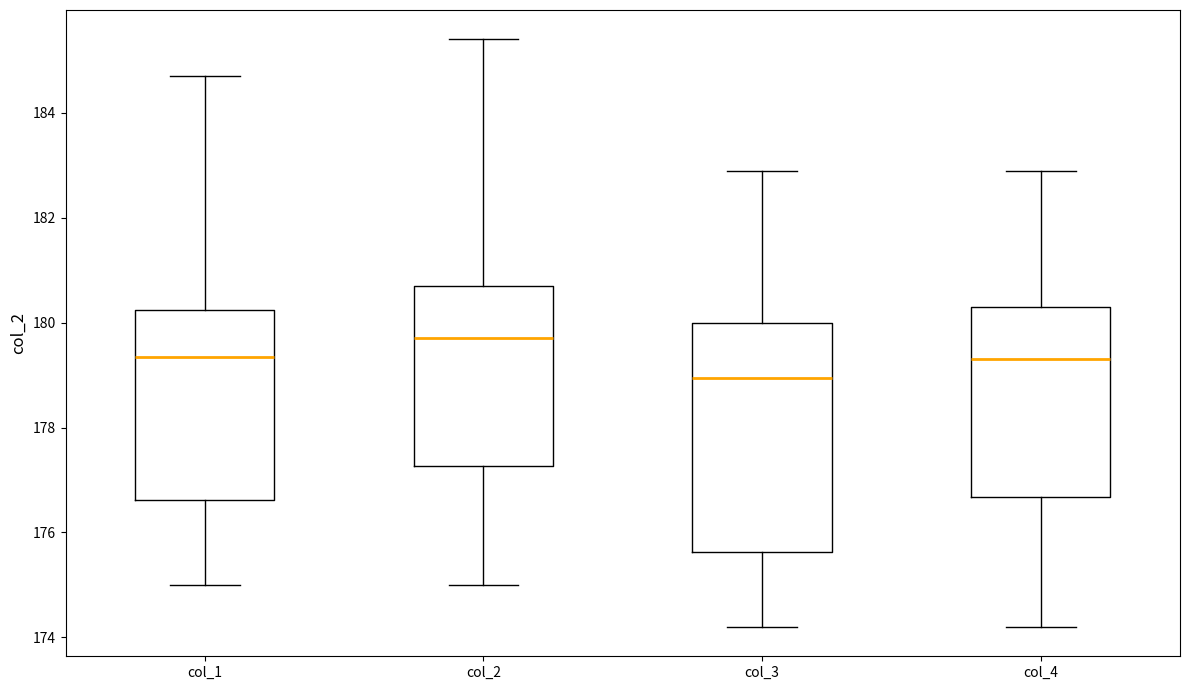

Where does the upper whisker of the box for col_3 end on the y-axis? The values are not printed on the chart, so give them approximately, as read against the axis.

183.0